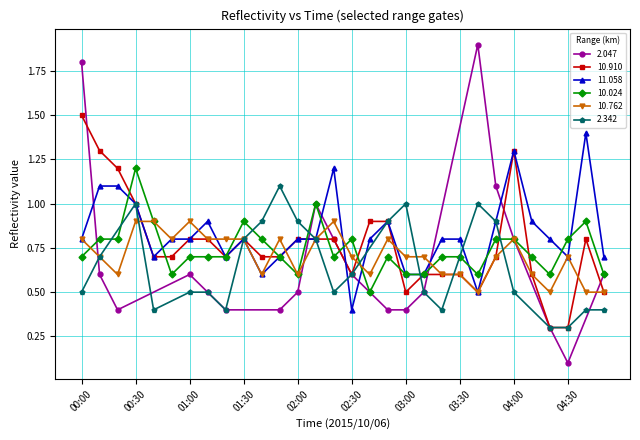

What is the minimum value for 10.910?

0.3